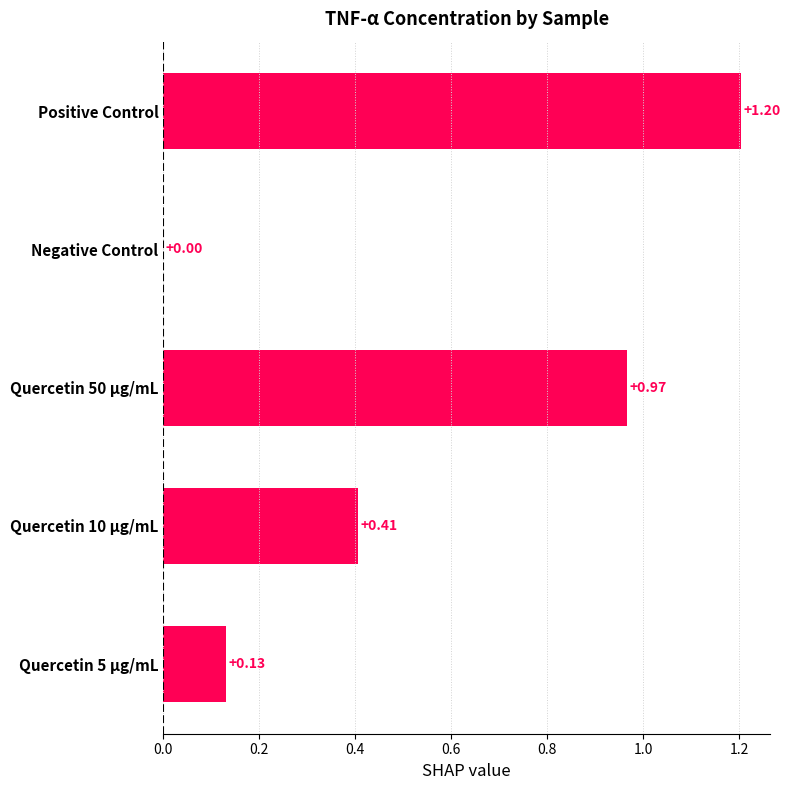

Does the chart contain stacked bars?

No